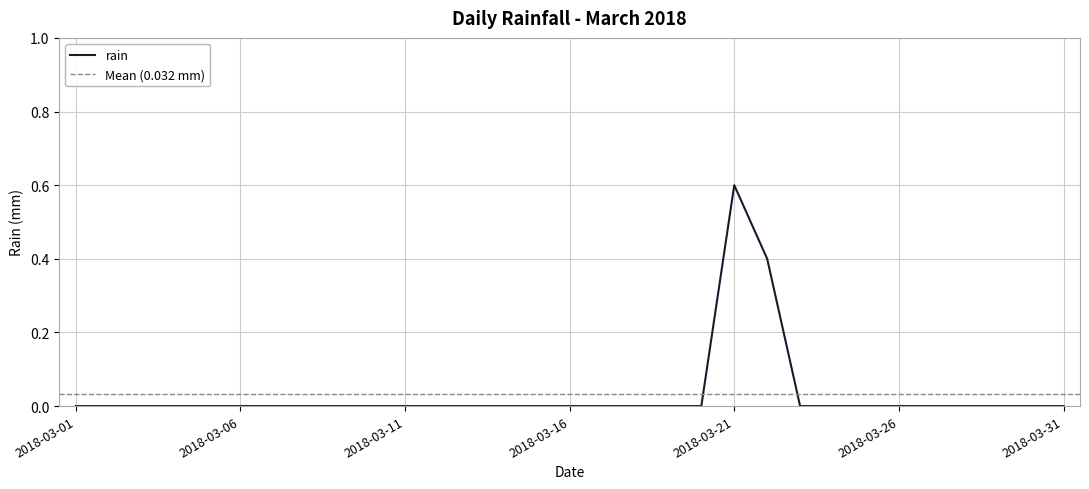

Reading left to right, extract all data points from this chart.

0.0	0.0	0.0	0.0	0.0	0.0	0.0	0.0	0.0	0.0	0.0	0.0	0.0	0.0	0.0	0.0	0.0	0.0	0.0	0.0	0.6	0.4	0.0	0.0	0.0	0.0	0.0	0.0	0.0	0.0	0.0